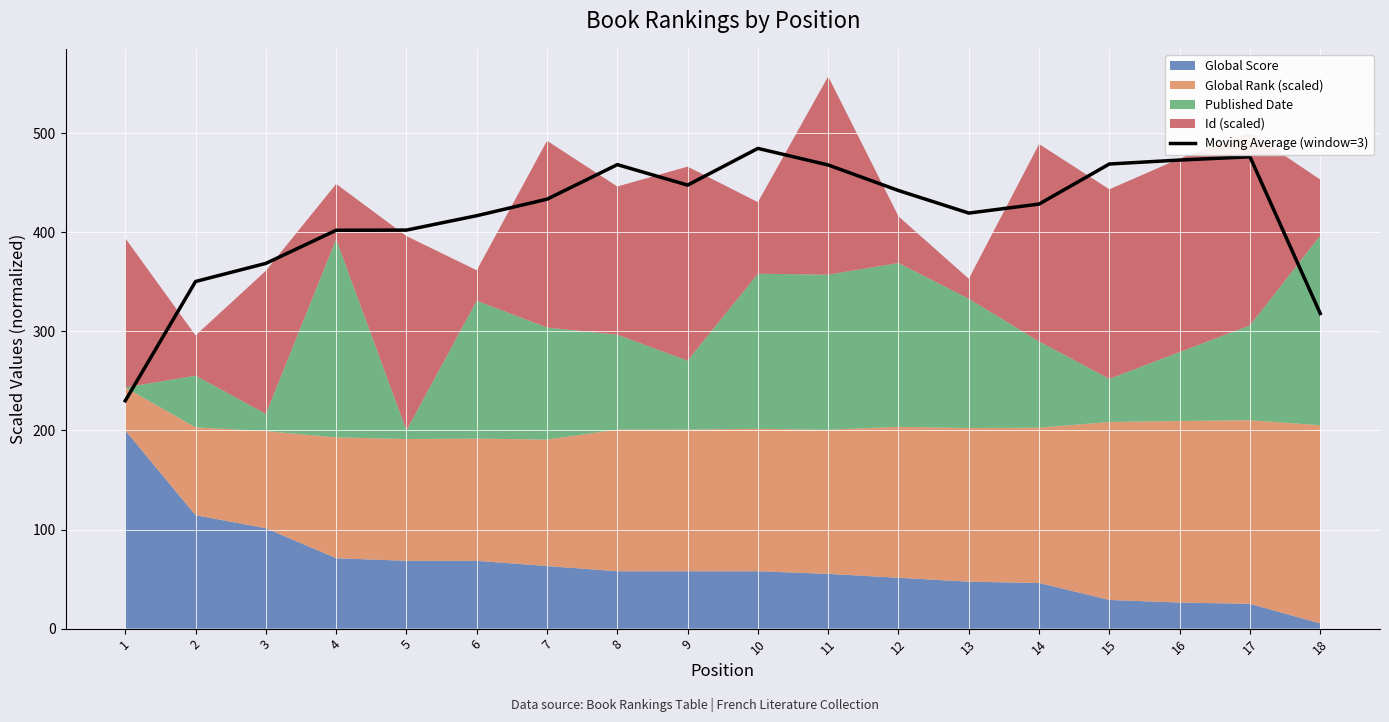

True or false: the data has more than 0 interior local peaks.

True